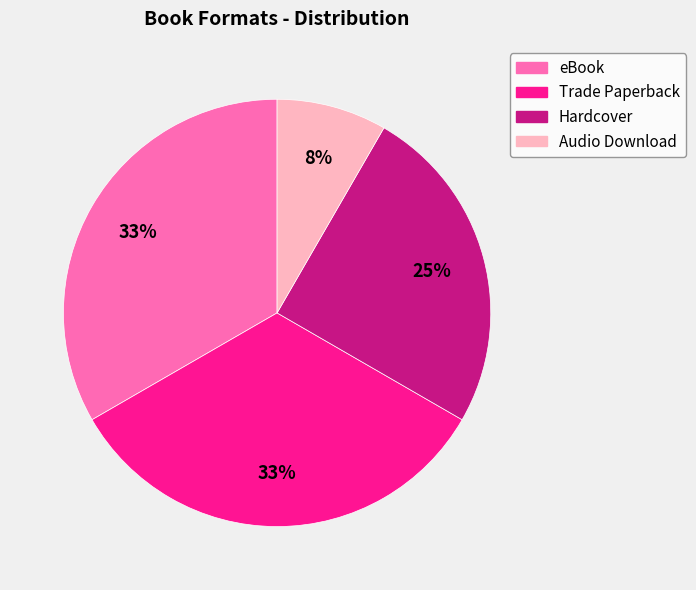

Does Audio Download account for over 50% of the chart?

No